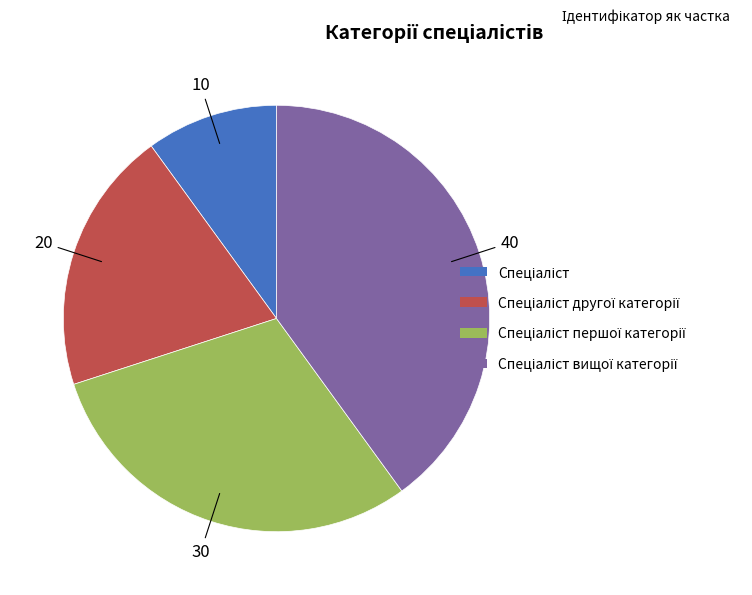

Is there a majority slice in this chart?

No